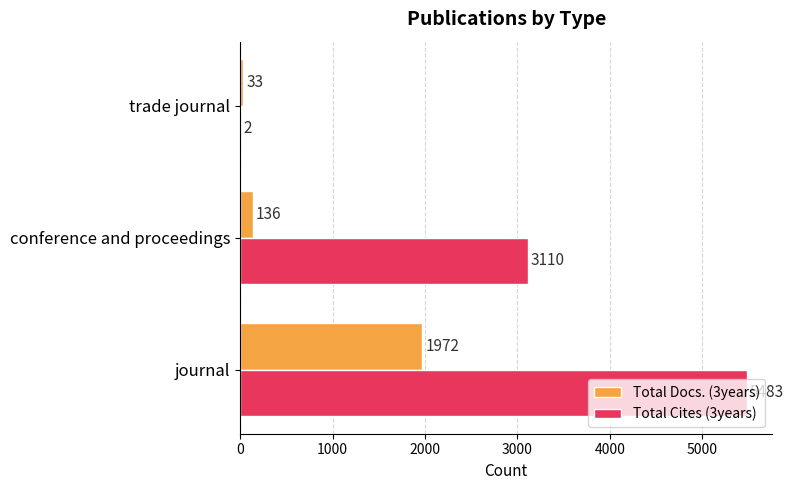

What is the highest value of the Total Docs. (3years) series?

1972